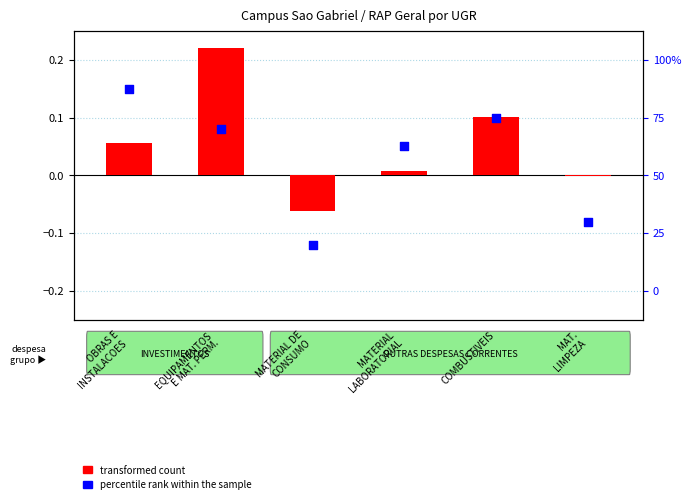

What are all the series names shown in the legend?

transformed count, percentile rank within the sample